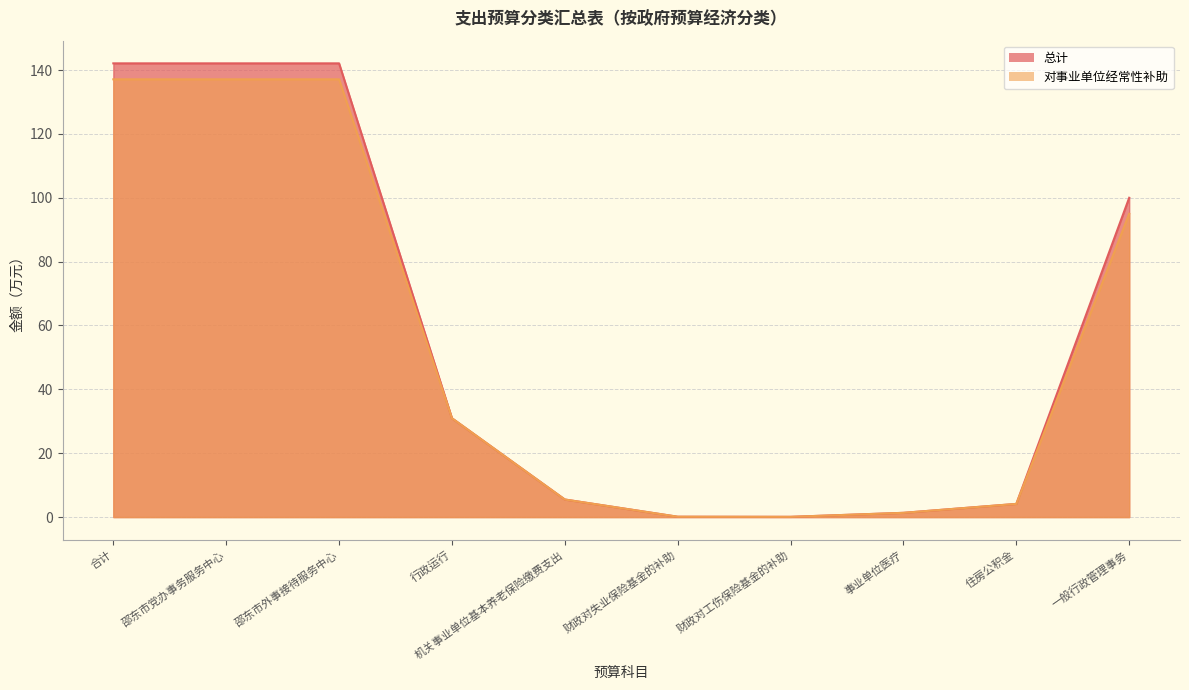

Which has a higher value, 一般行政管理事务 or 行政运行?

一般行政管理事务